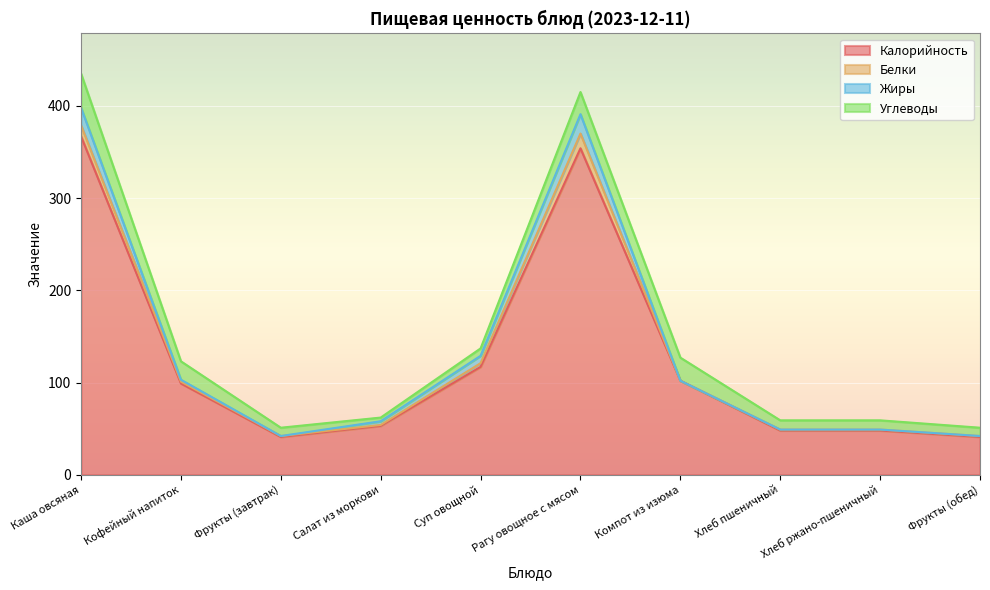

Where does the Белки series first go above 1?

Каша овсяная